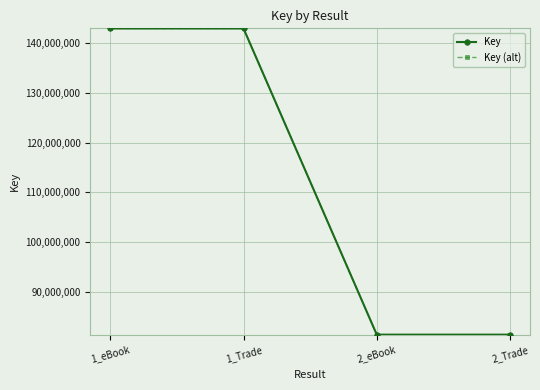

Is this an area chart (filled region under the line)?

No